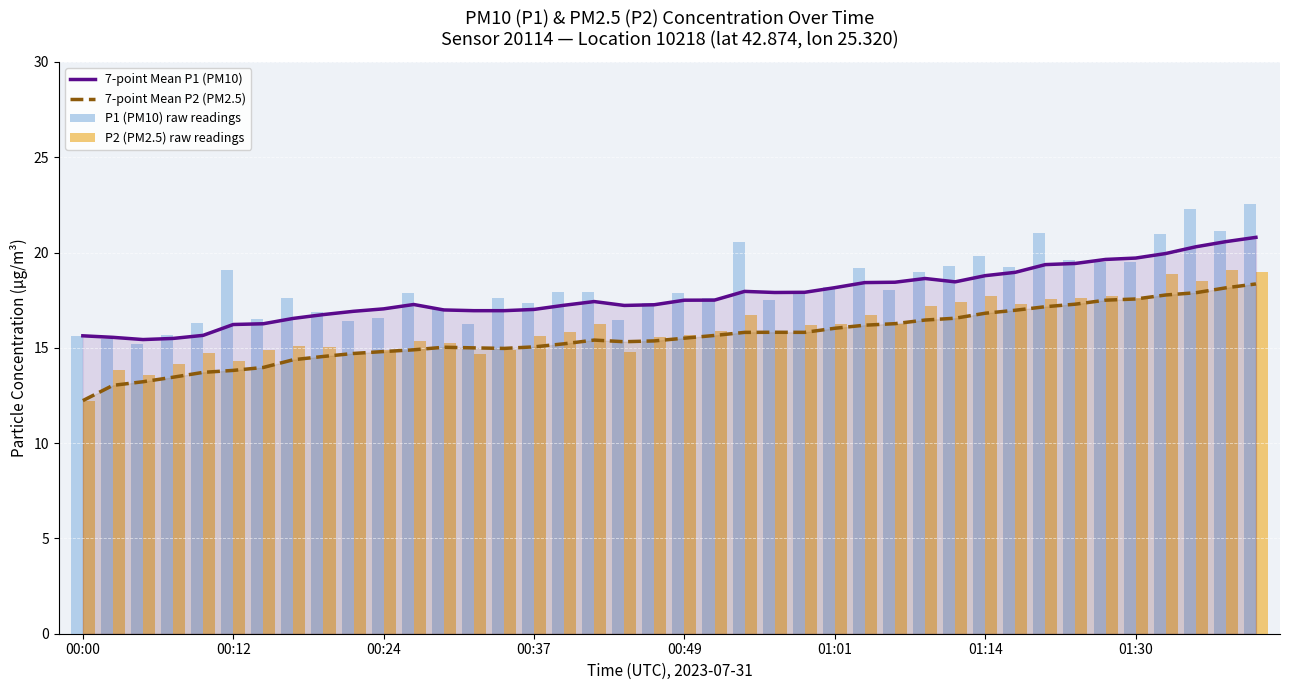

What is the difference between the maximum and minimum values in the P2 (PM2.5) raw readings series?

6.9